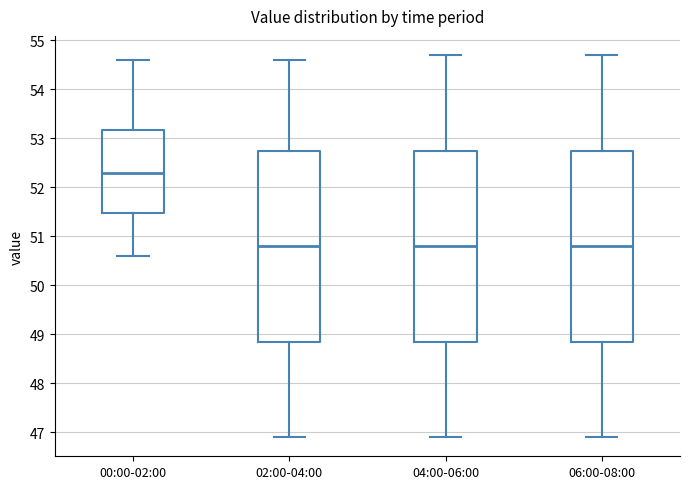

Where does the lower whisker of the box for 00:00-02:00 end on the y-axis? The values are not printed on the chart, so give them approximately, as read against the axis.

50.6